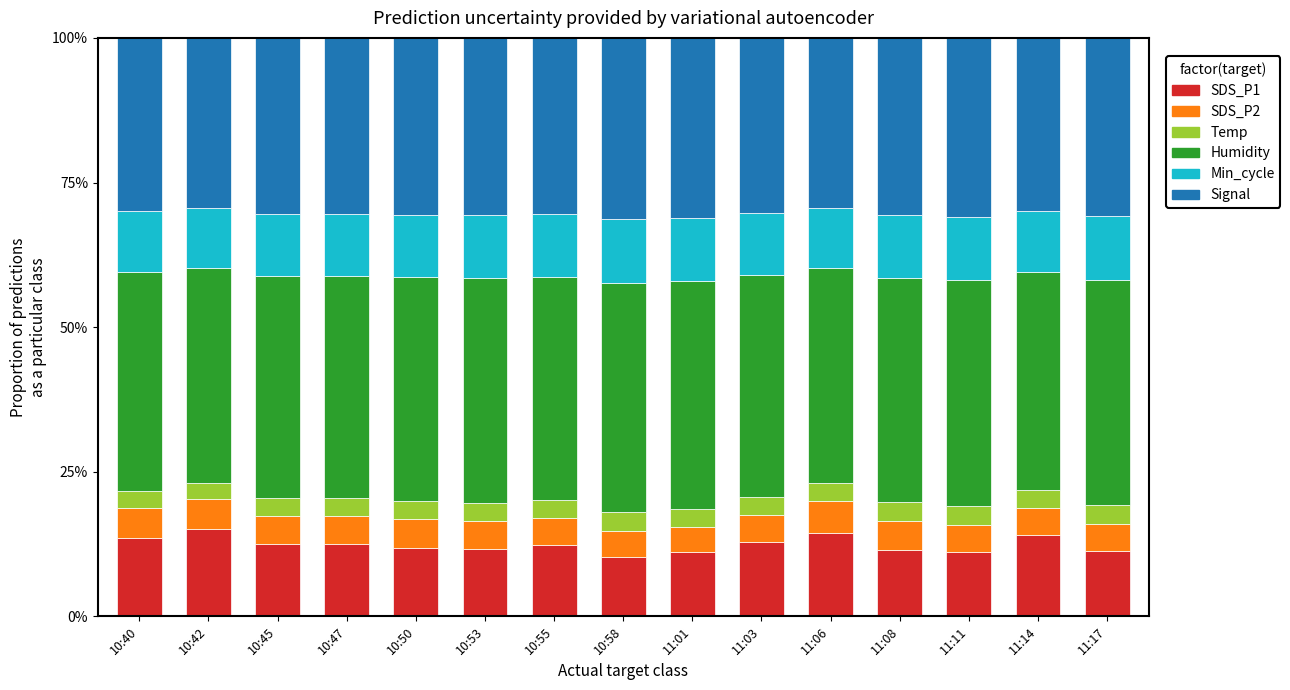

The SDS_P2 series shows 0.0 at 10:53. True or false?

False